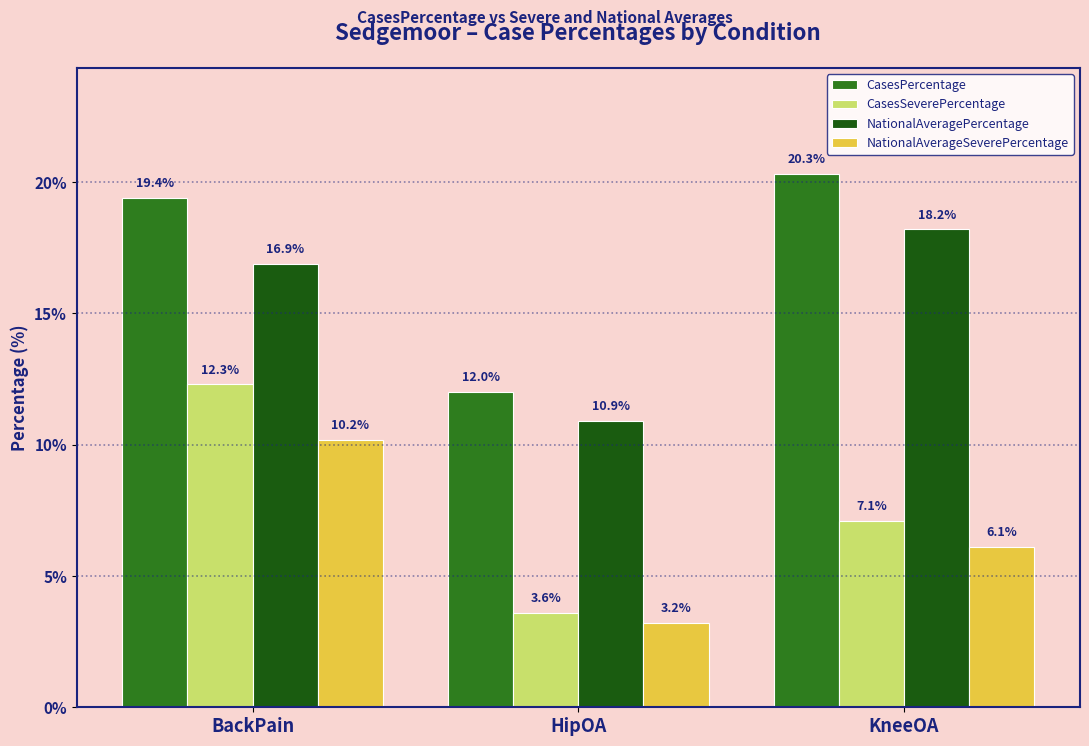

At KneeOA, list the series in order from largest to smallest.

CasesPercentage, NationalAveragePercentage, CasesSeverePercentage, NationalAverageSeverePercentage